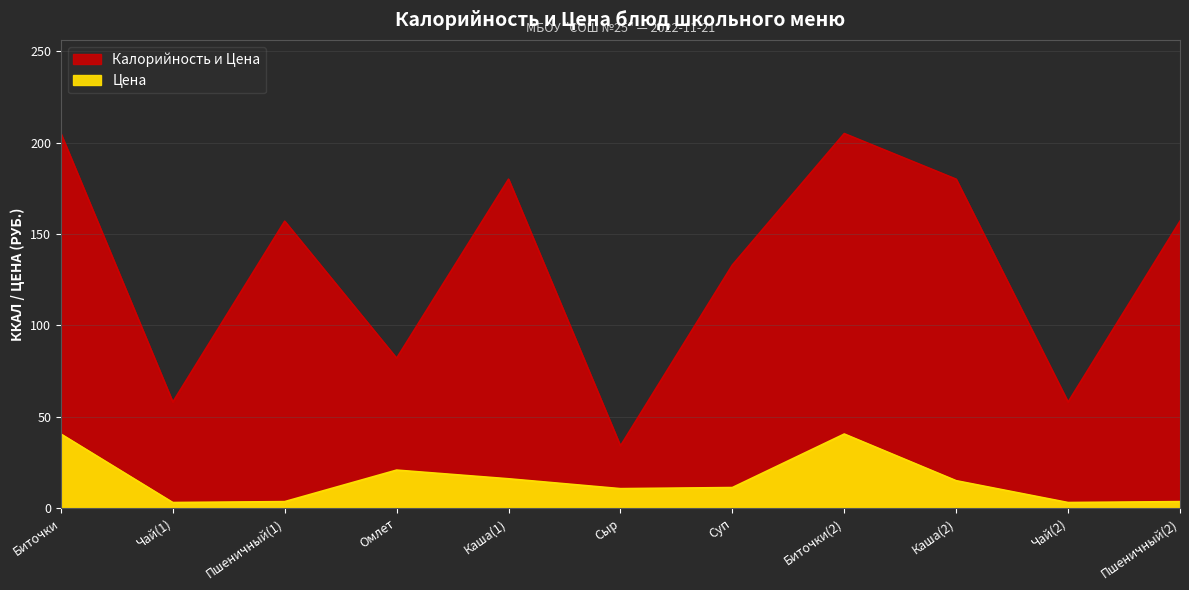

True or false: the data shows 56 at Биточки.

False